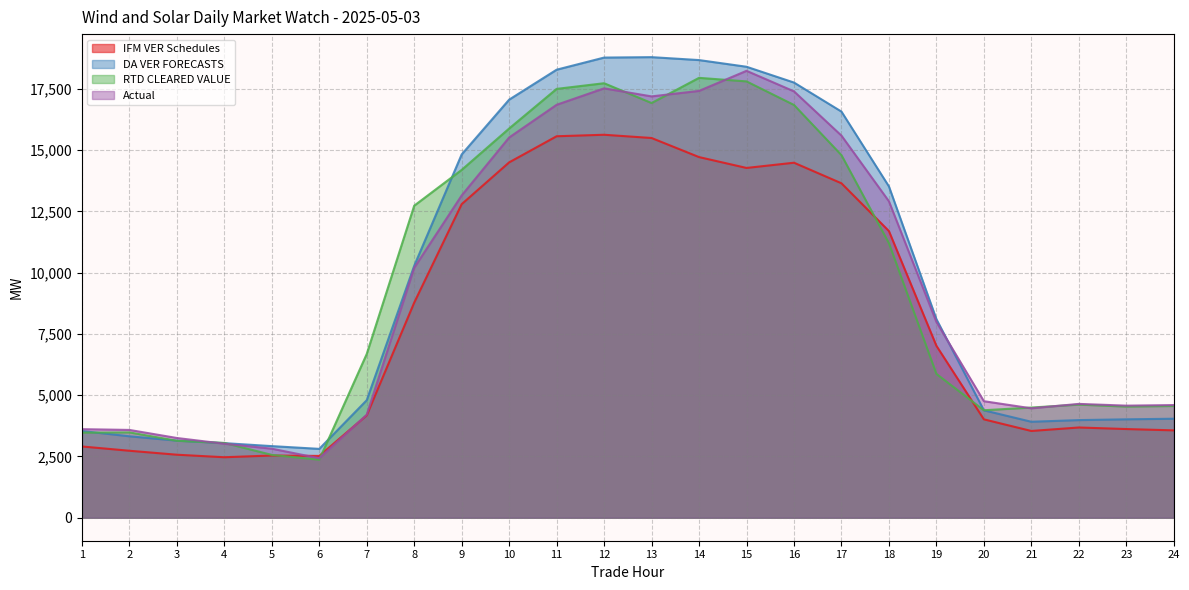

What is the difference between the Actual values at 22 and 13?

12548.9